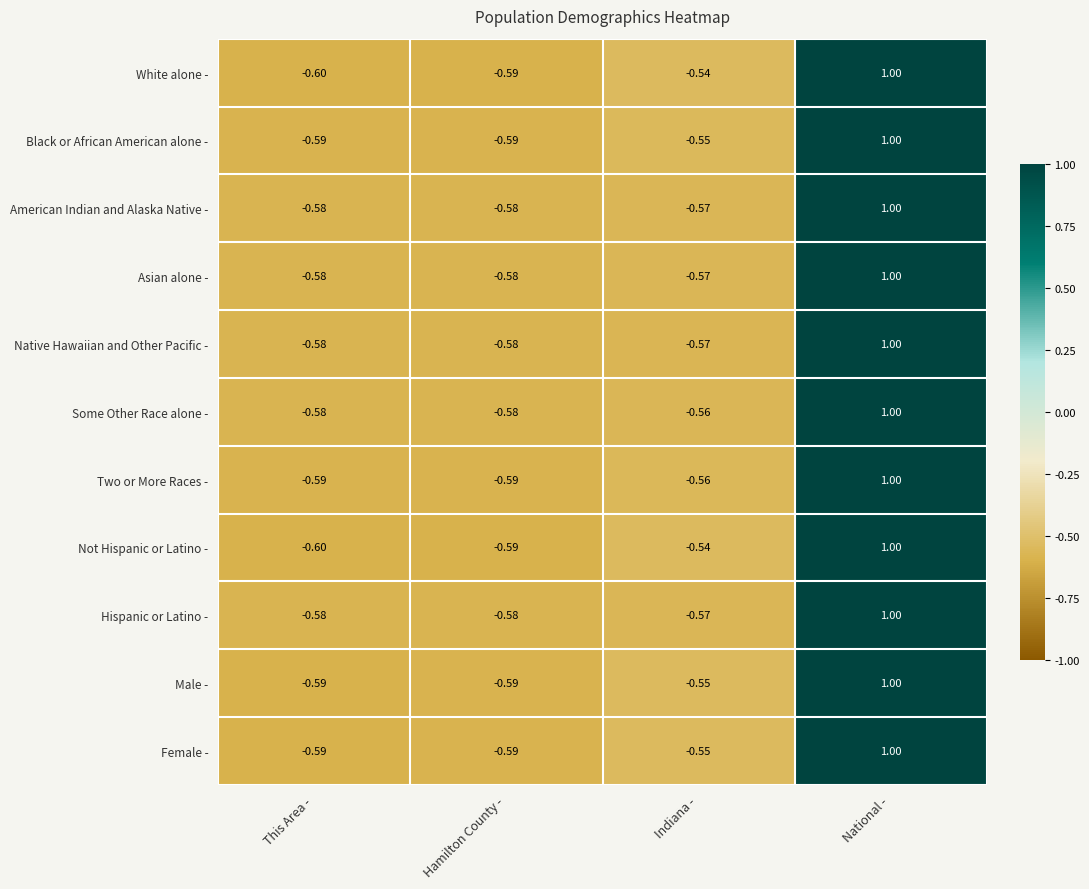

What is the minimum value shown in the chart?

-0.6